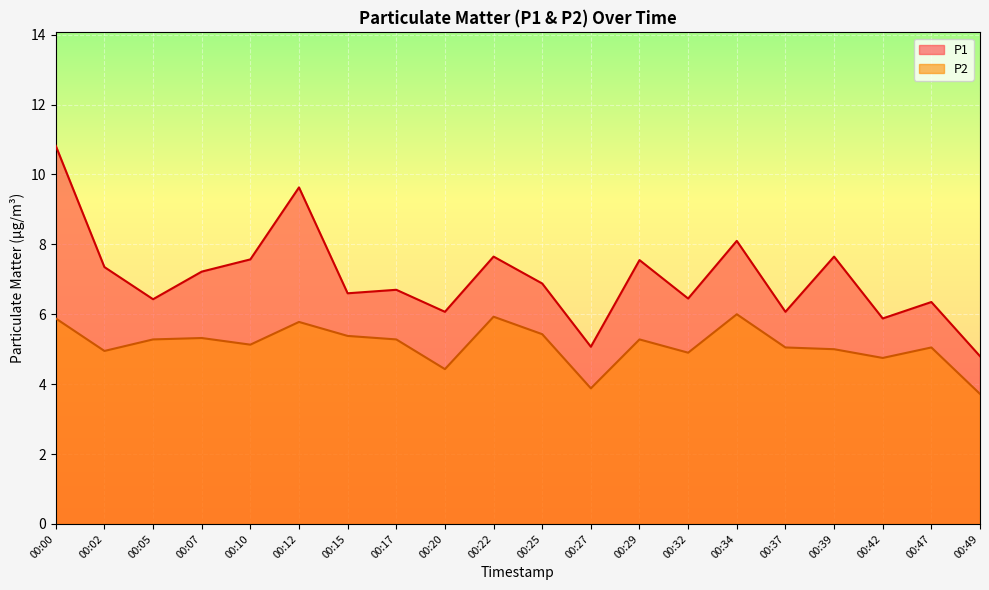

What is the sum of the P2 values at 00:25 and 00:15?

10.8